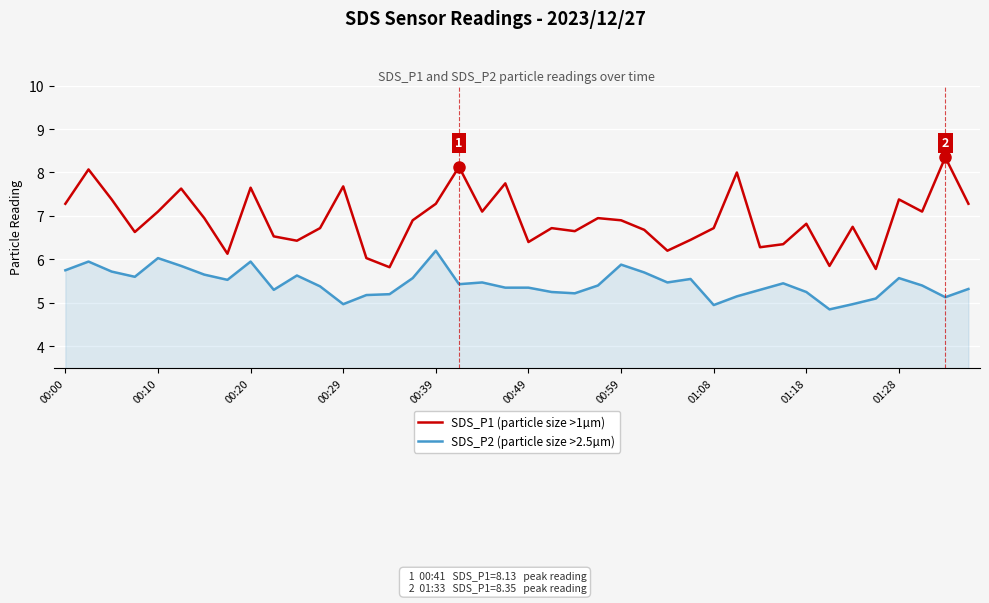

Which series has the largest total across all categories?

SDS_P1 (particle size >1µm)